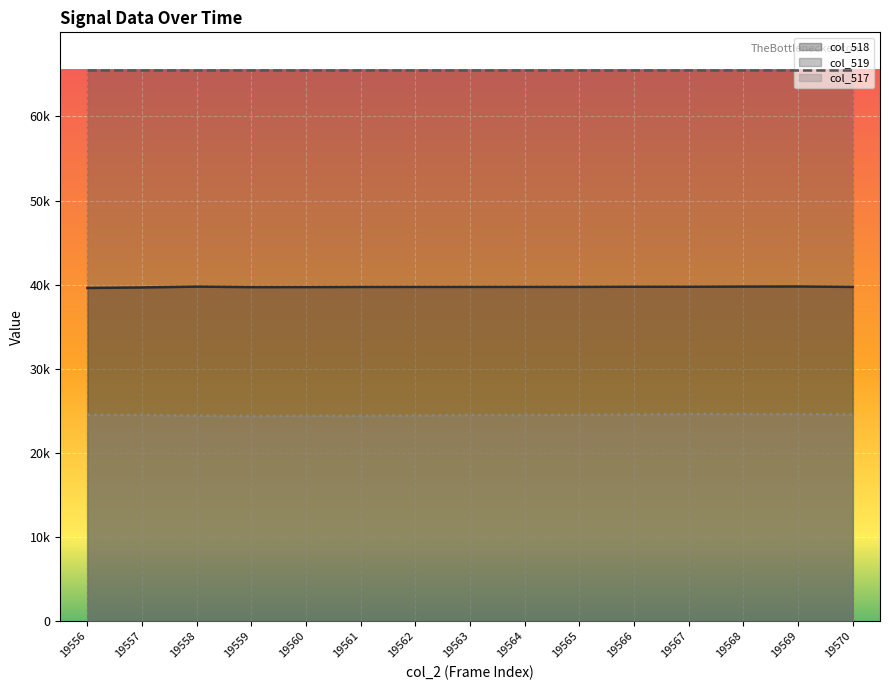

True or false: col_518 has more than 1 points higher than both neighbors.

True